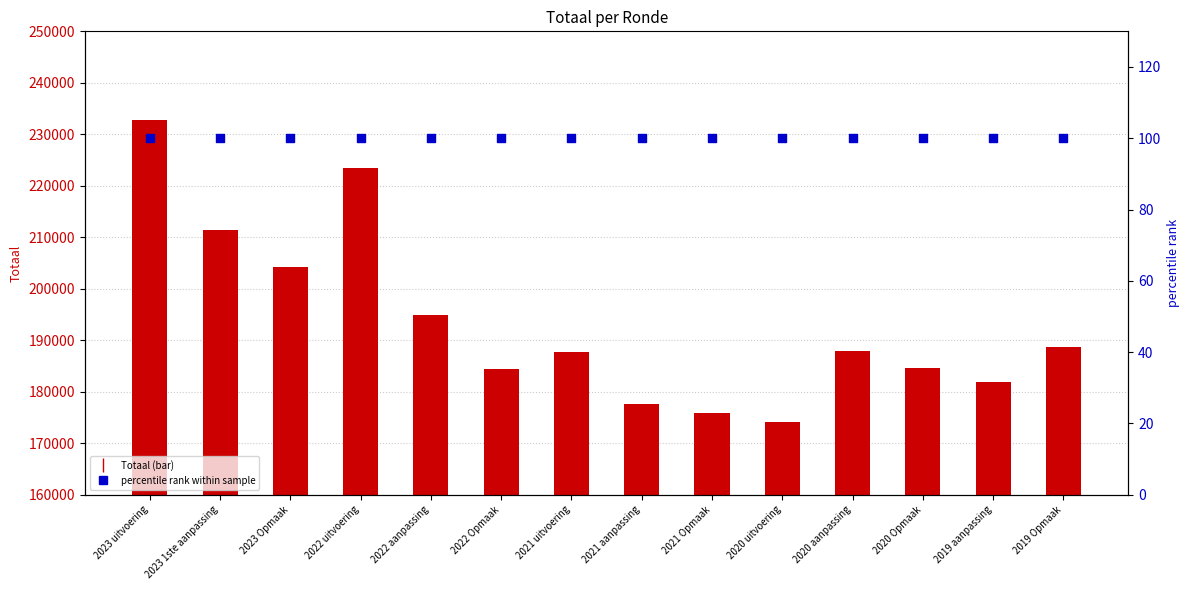

Which series reaches the maximum Y coordinate?

Totaal